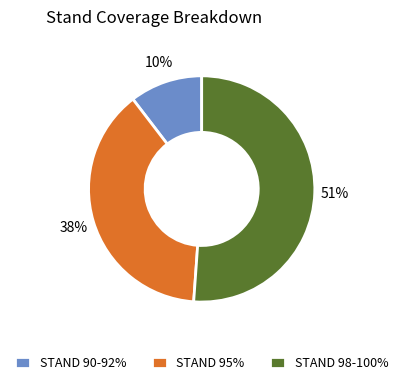

Count the number of slices in the pie.

3